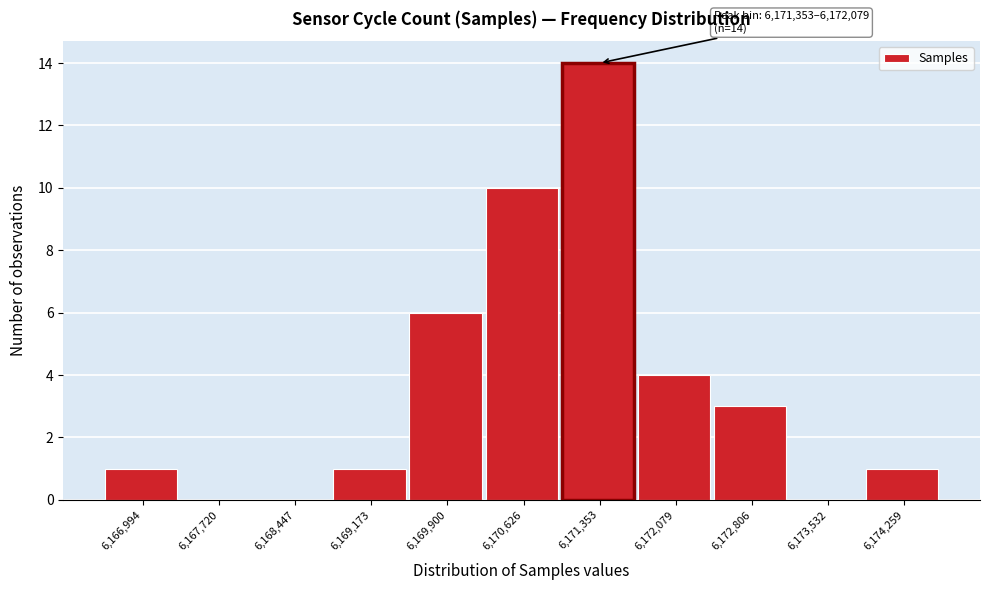

Reading left to right, extract all data points from this chart.

6,166,994=1	6,167,720=0	6,168,447=0	6,169,173=1	6,169,900=6	6,170,626=10	6,171,353=14	6,172,079=4	6,172,806=3	6,173,532=0	6,174,259=1